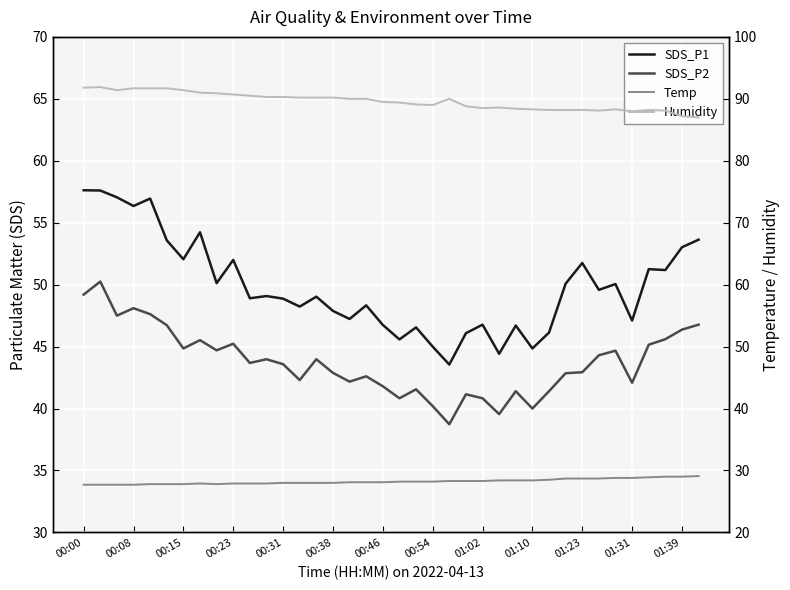

How many values in the Temp series are below 28?

12